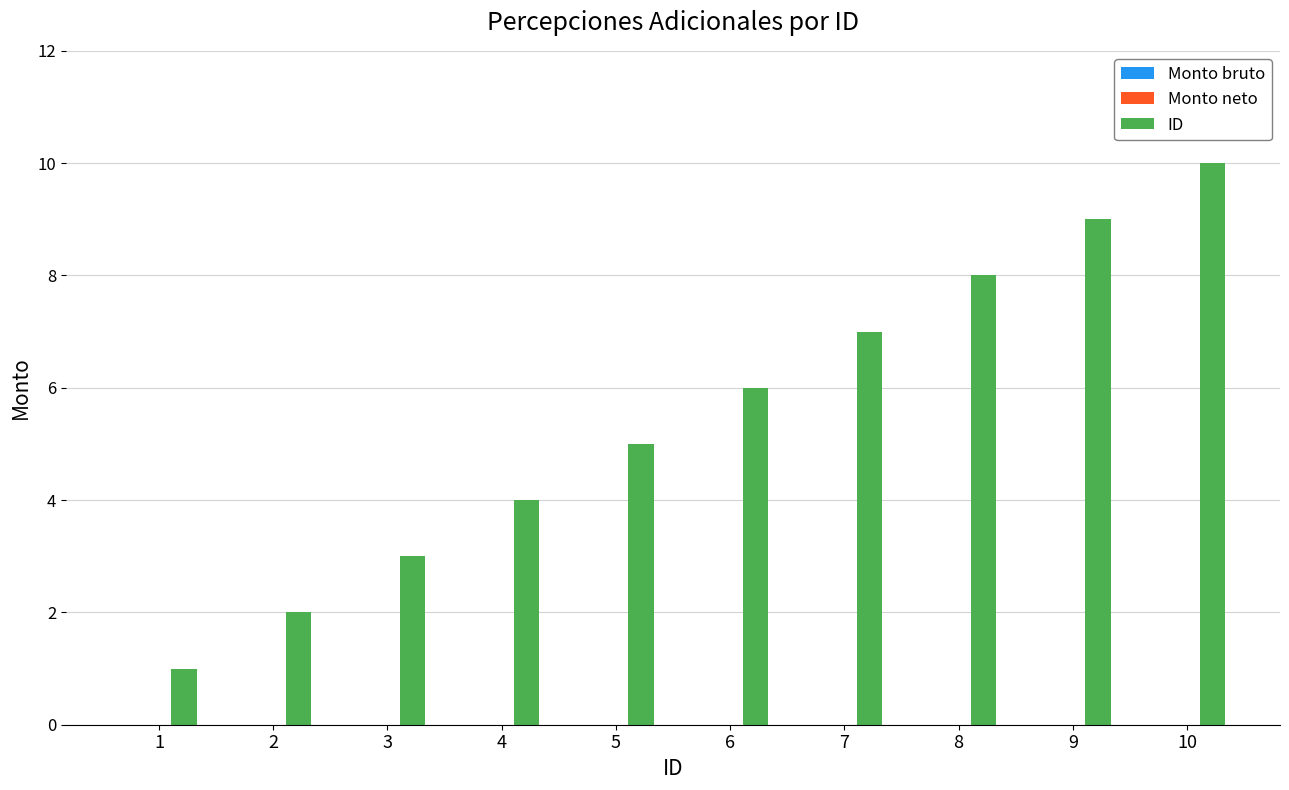

Rank the categories by value from lowest to highest.

1, 2, 3, 4, 5, 6, 7, 8, 9, 10